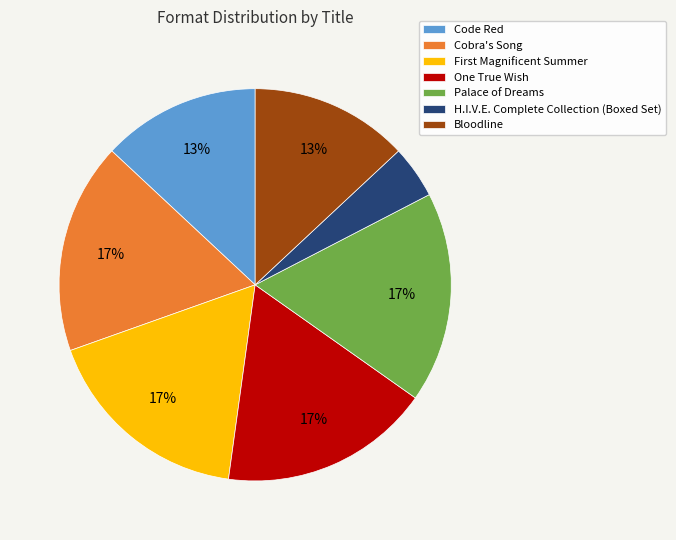

The Cobra's Song slice represents 26% of the pie. True or false?

False